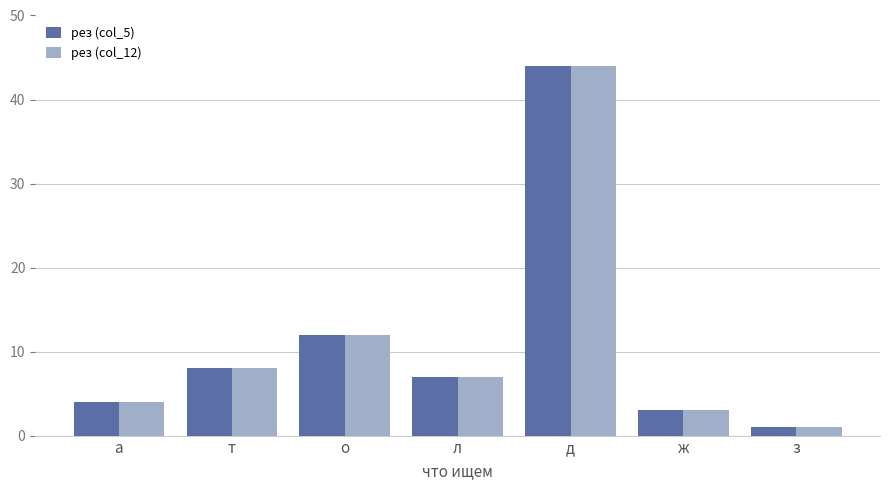

Reading left to right, list all the values displayed in this chart.

рез (col_5): а=4	т=8	о=12	л=7	д=44	ж=3	з=1
рез (col_12): а=4	т=8	о=12	л=7	д=44	ж=3	з=1